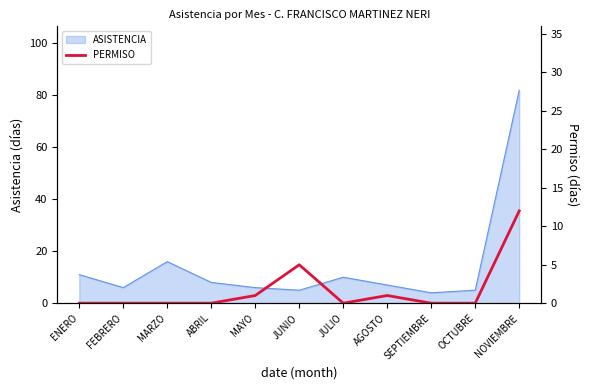

At which category does the chart reach its minimum across all series?

ENERO